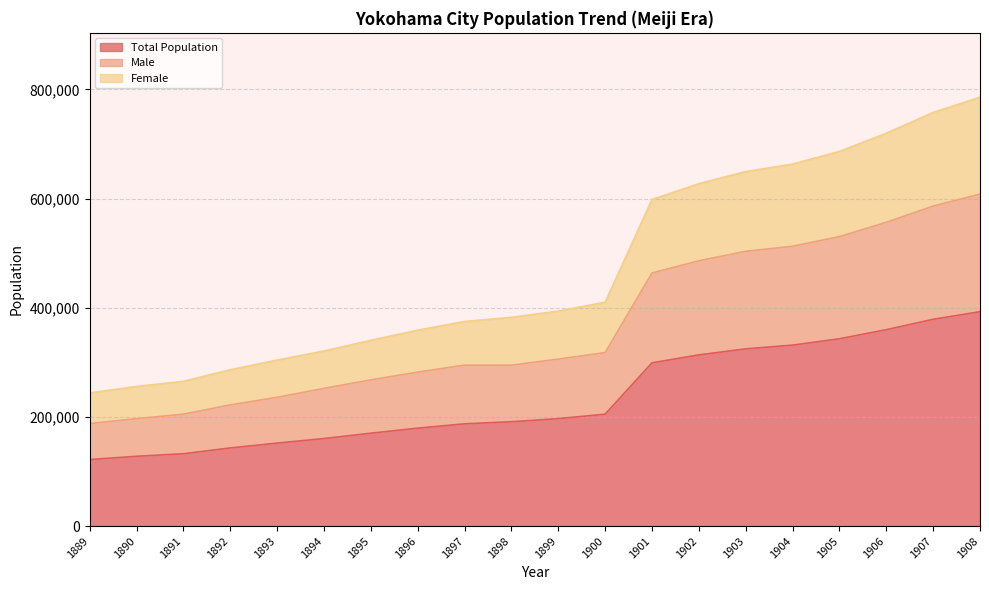

At which label does Total Population first exceed 196966?

1900